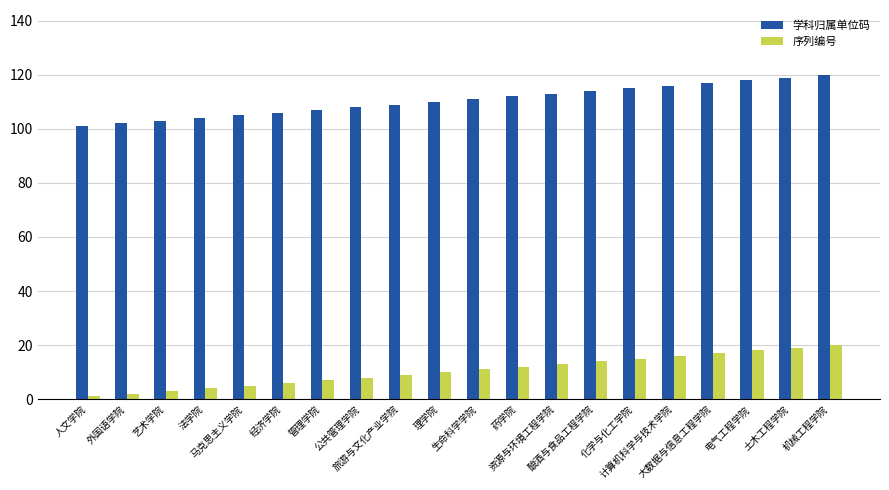

What is the difference between the highest and lowest values at 酿酒与食品工程学院?

100